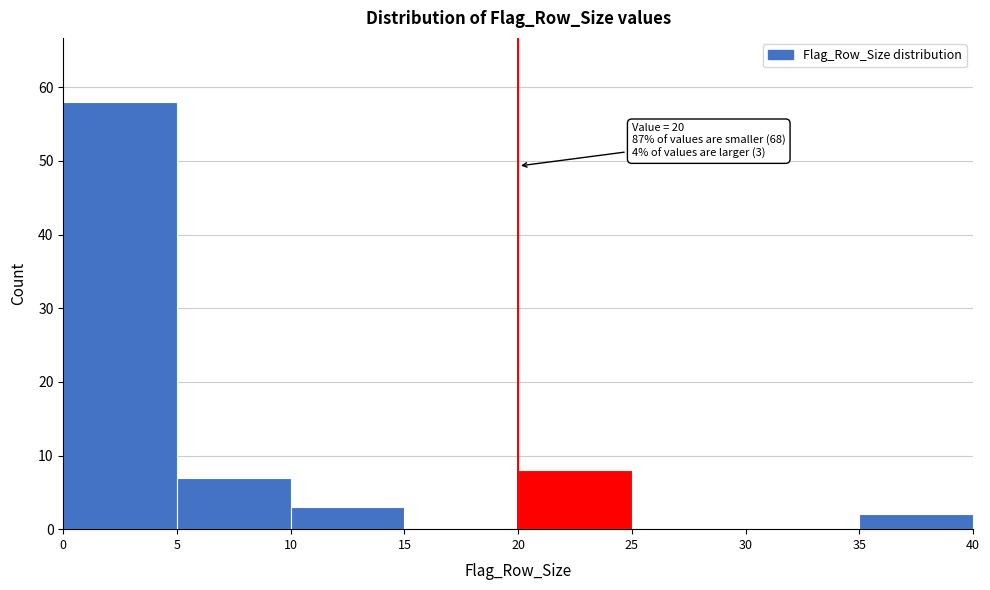

Which range on the x-axis has the tallest bar?

0 to 5